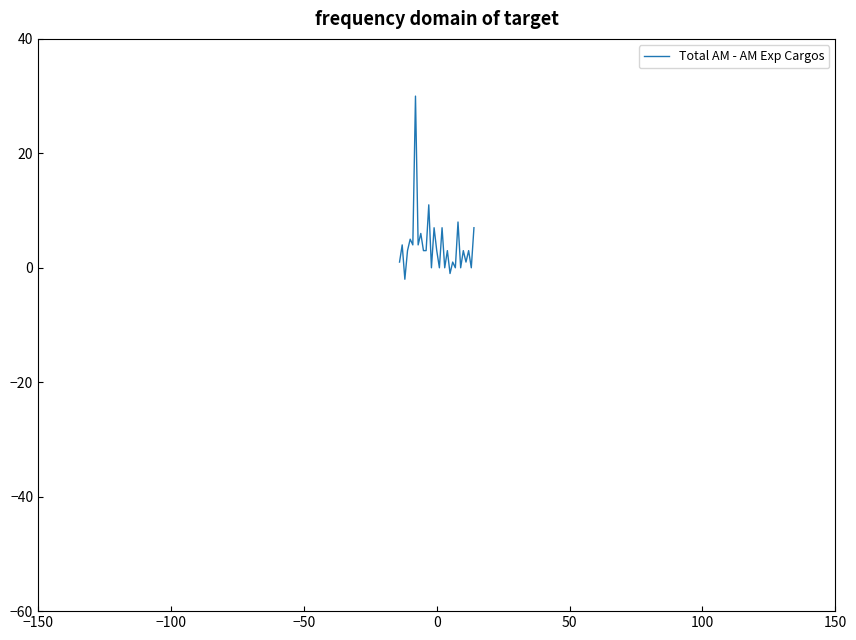

Does the chart display data point markers on the line(s)?

No